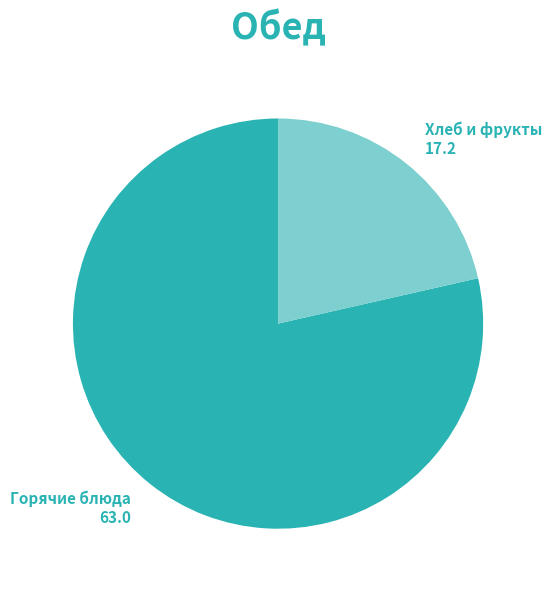

Is there any slice that represents more than half of the pie?

Yes